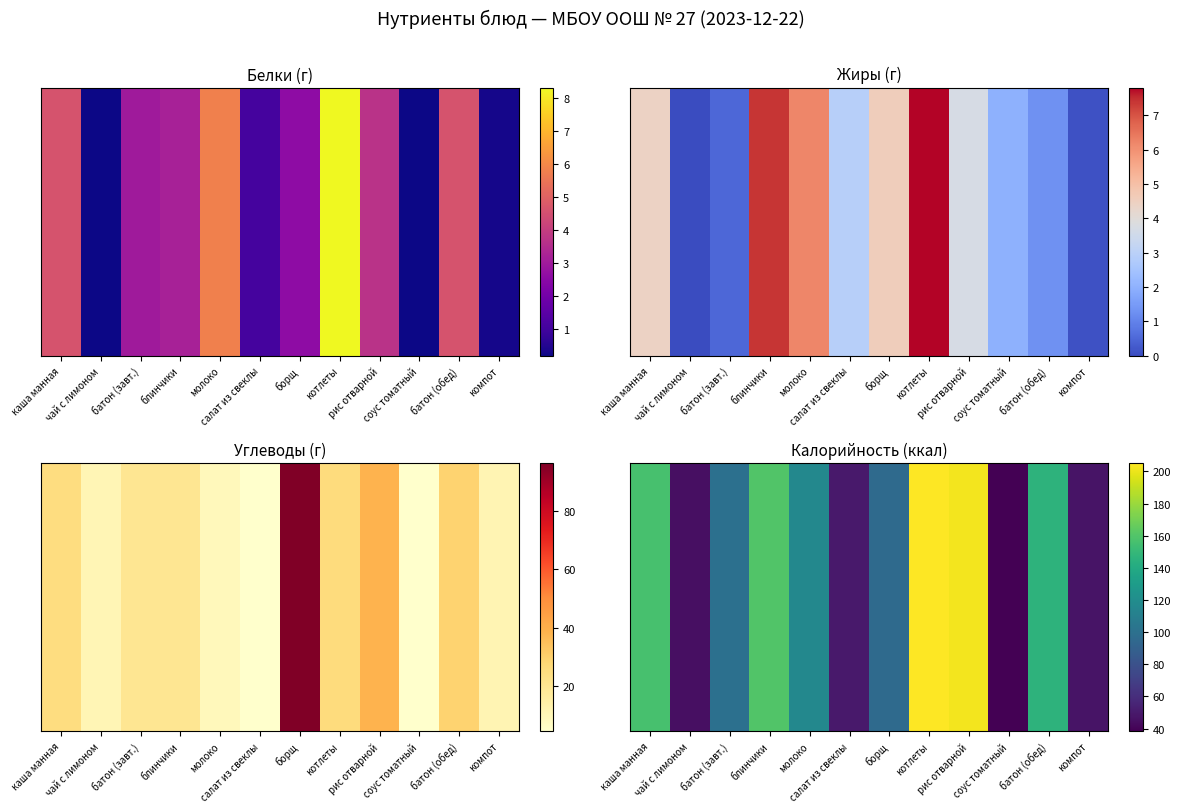

Reading left to right, extract all data points from this chart.

156.4	45.1	100.0	160.0	116.4	49.6	96.1	205.1	202.1	38.4	146.0	46.9